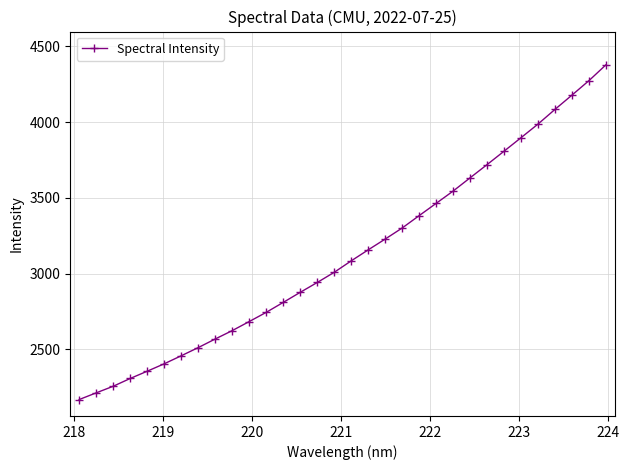

What is the greatest value displayed?

4379.2